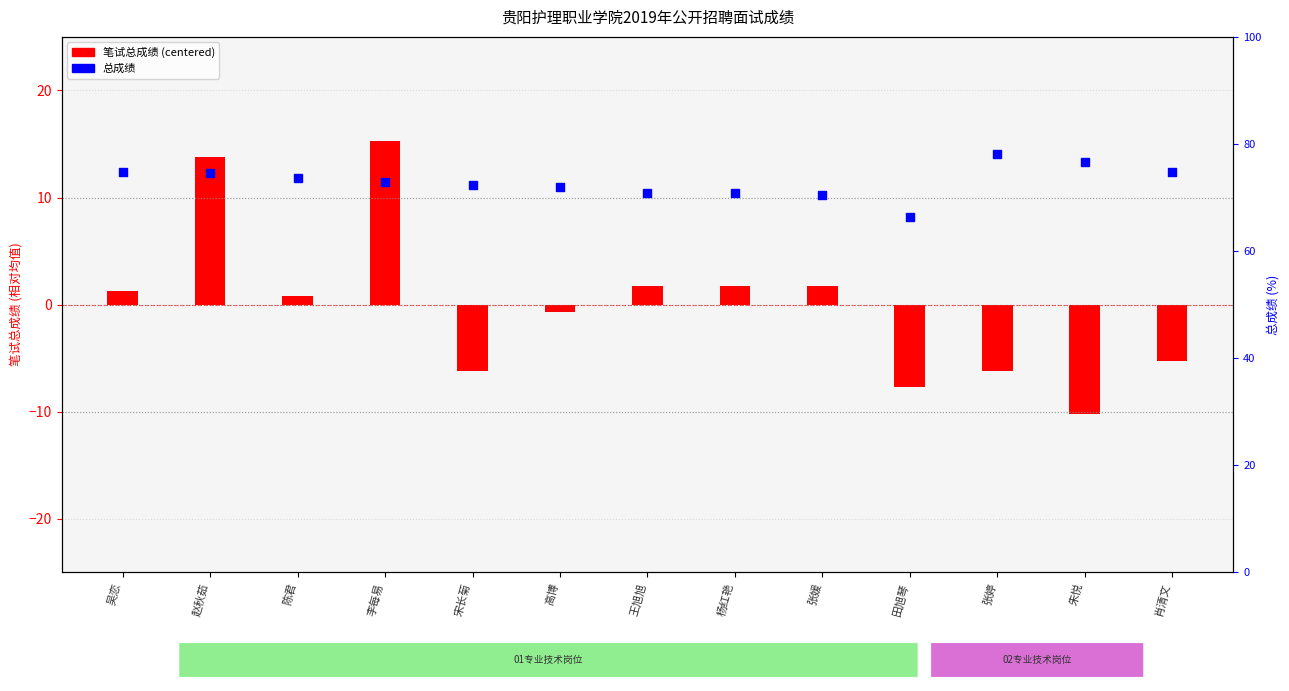

What are all the series names shown in the legend?

笔试总成绩 (centered), 总成绩